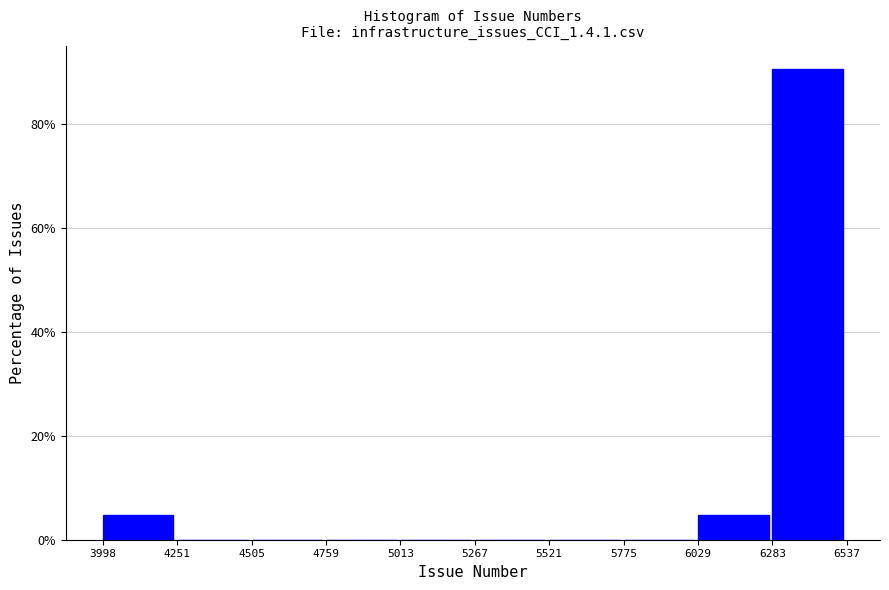

Reading left to right, transcribe this chart: for each bar, give the range it covers on the x-axis and its height. The values are not printed on the chart, so give them approximately, as read against the axis.

3998 to 4251: 4
4251 to 4505: 0
4505 to 4759: 0
4759 to 5013: 0
5013 to 5267: 0
5267 to 5521: 0
5521 to 5775: 0
5775 to 6029: 0
6029 to 6283: 4
6283 to 6537: 90